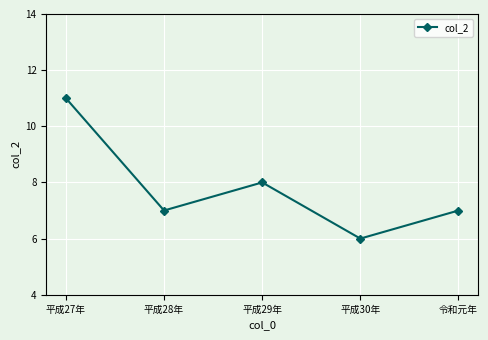

What is the label of the 4th point from the left?

平成30年